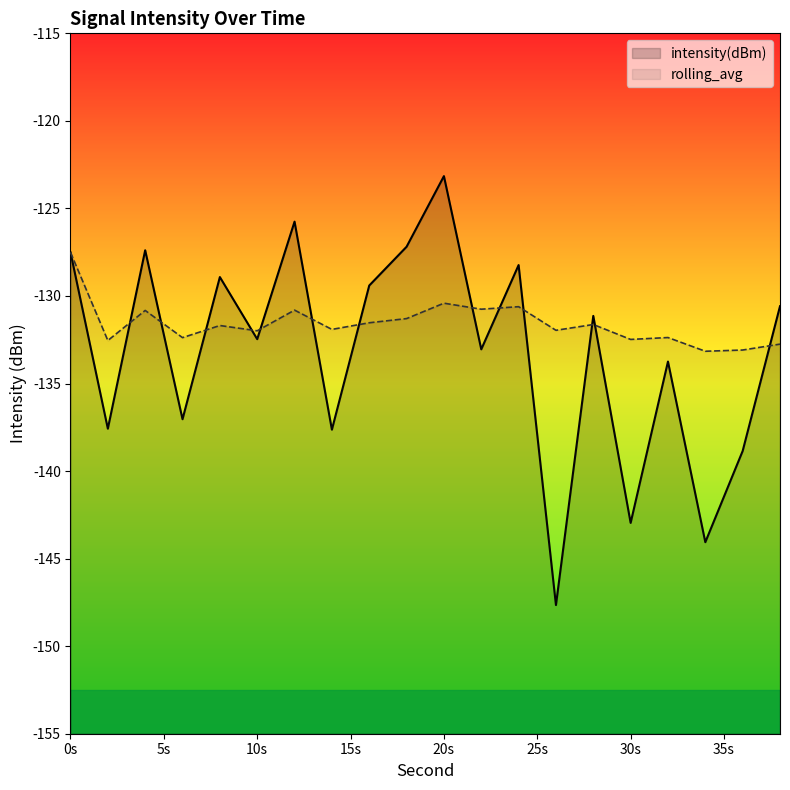

At which category is the sum across all series the highest?

20s